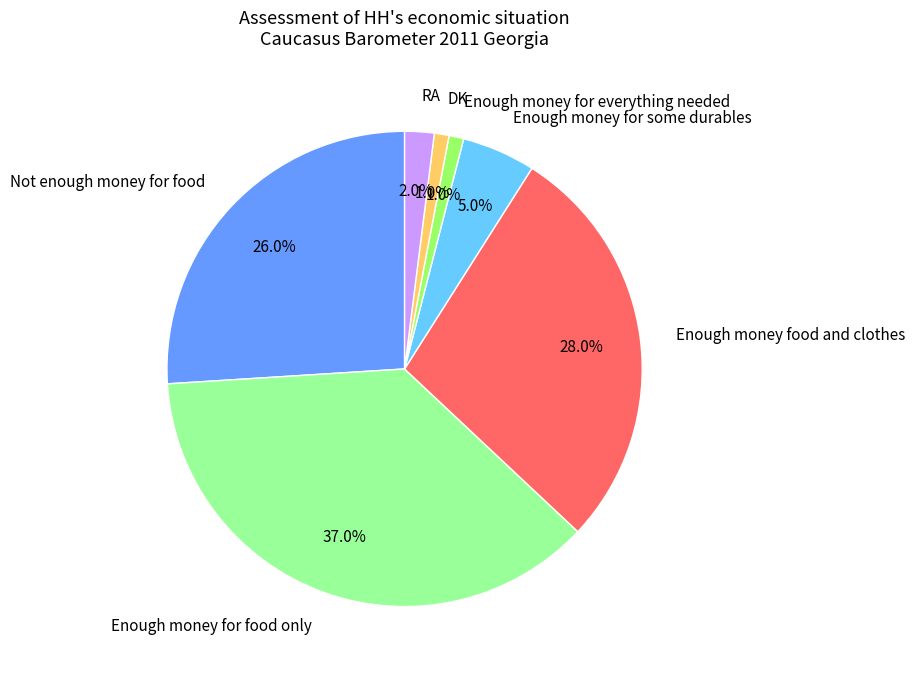

Count the number of slices in the pie.

7